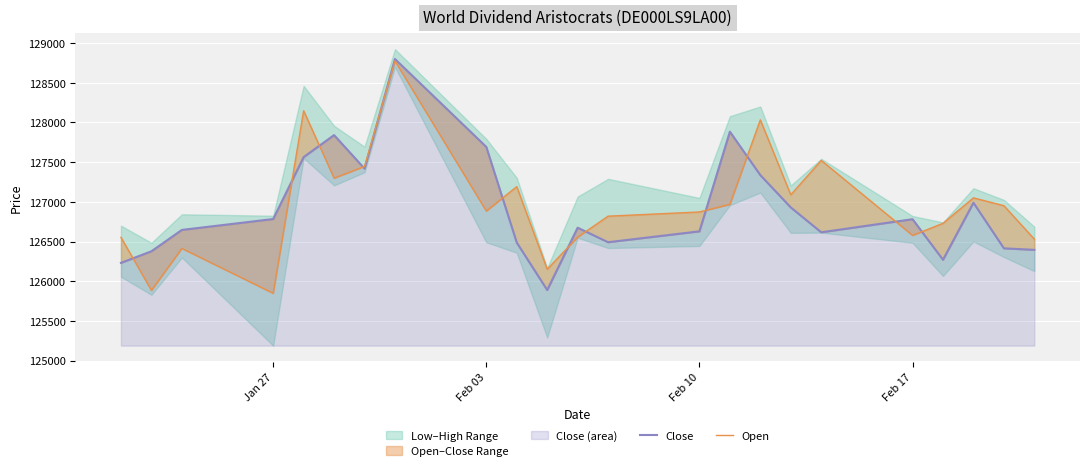

What is the value of the Open point at the 9th from the left?

126884